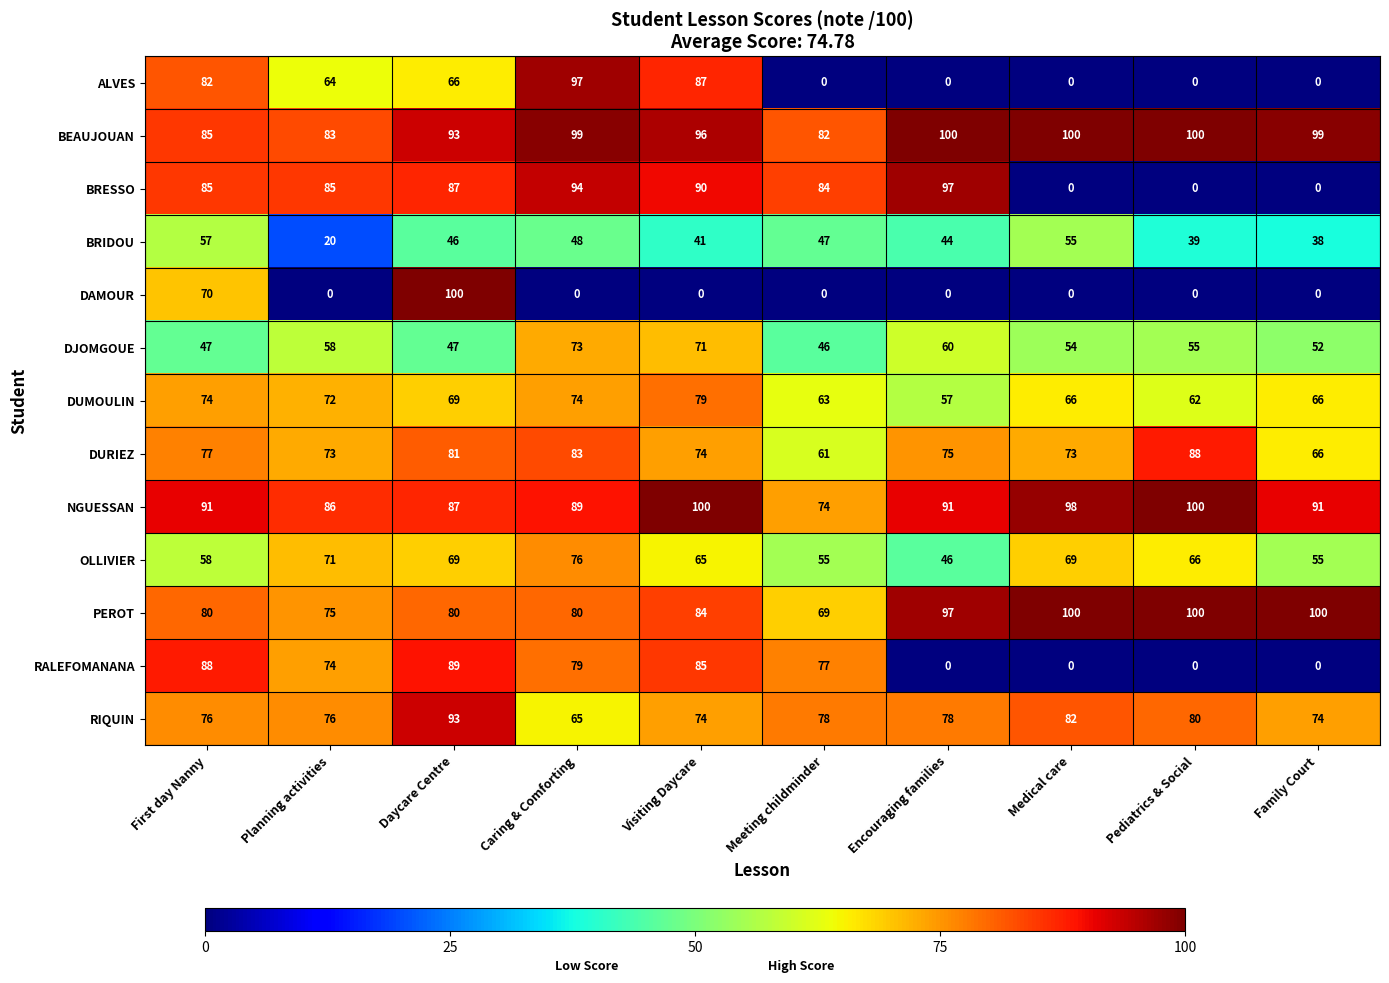

Which category has the highest value in the RALEFOMANANA series?

Daycare Centre